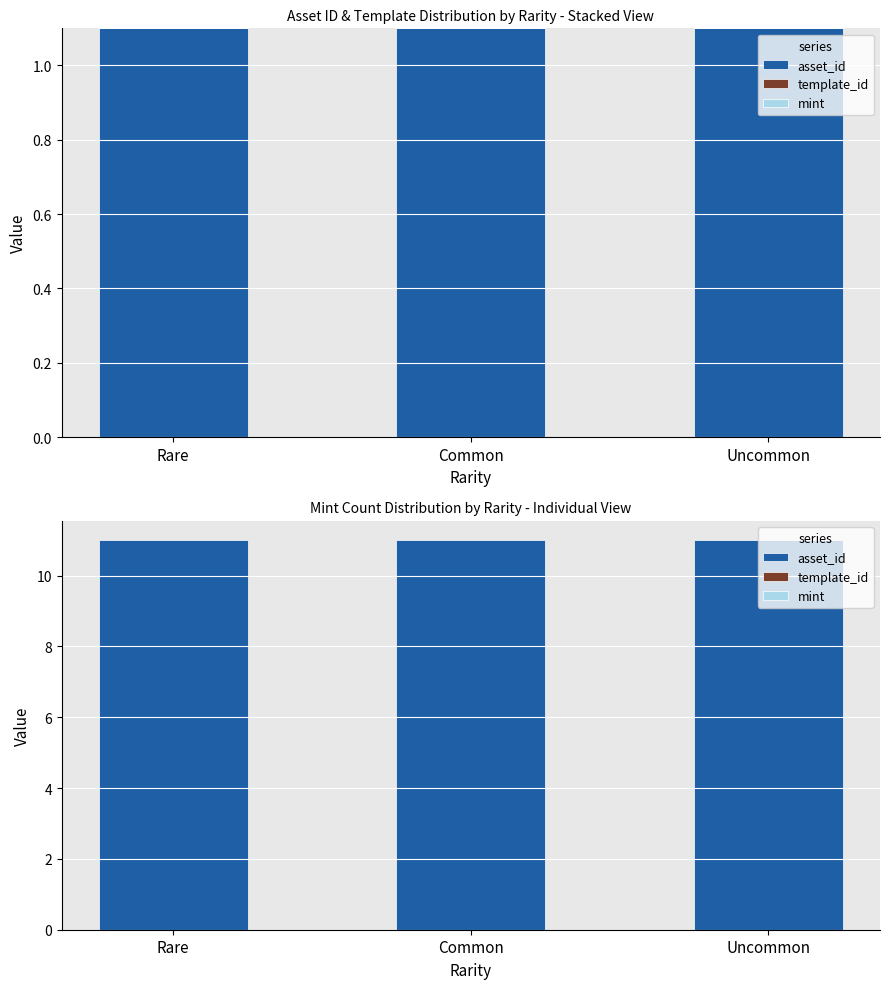

What is the spread (max minus min) of values at Rare?

11.0